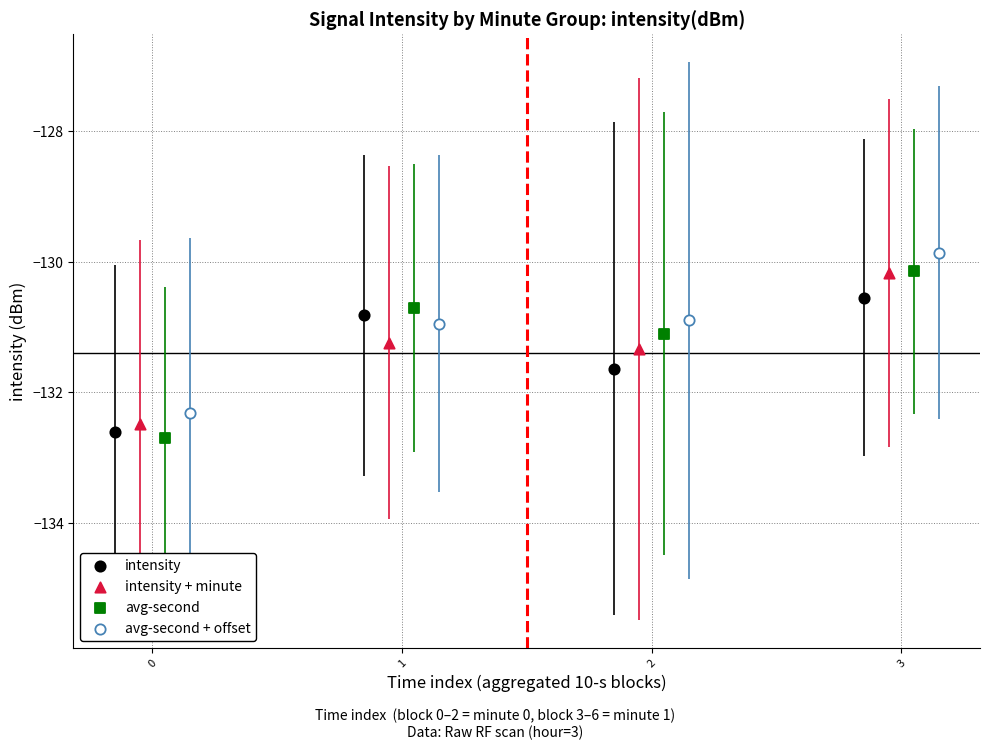

Which series has the widest spread of Y values?

avg-second